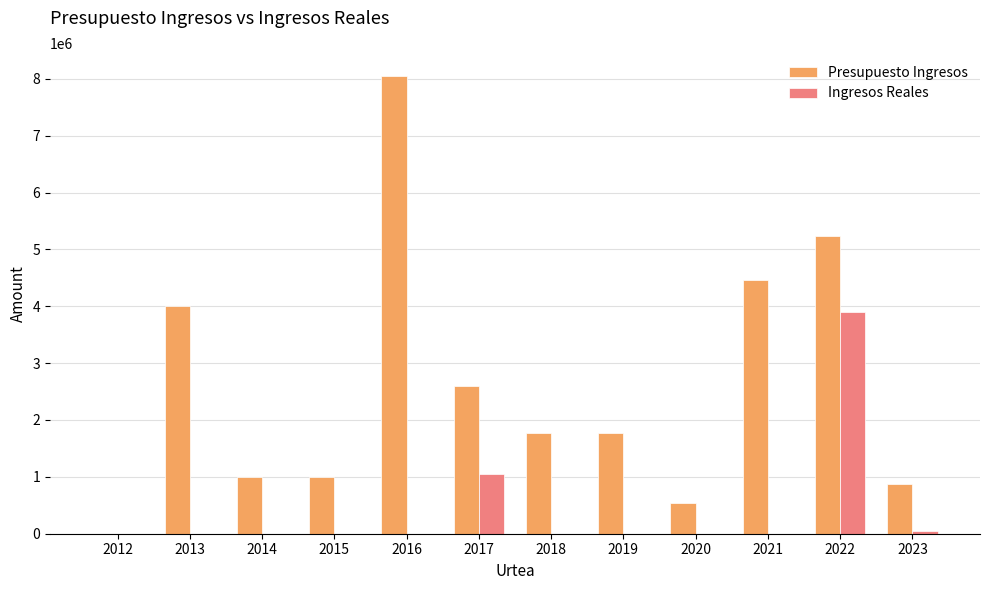

What is the maximum value shown in the chart?

8050000.0